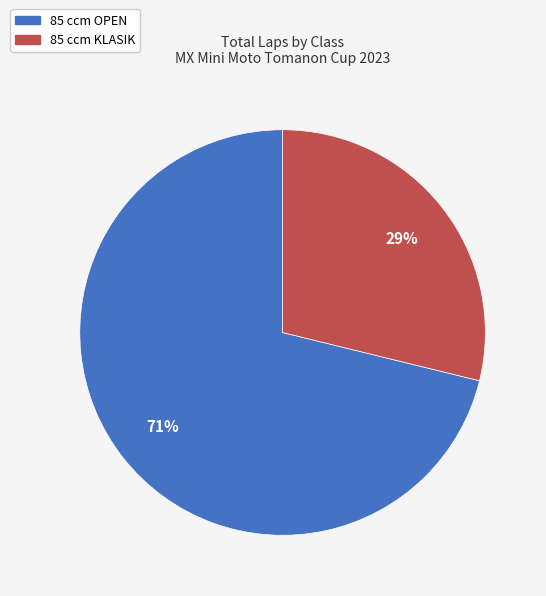

Is there any slice that represents more than half of the pie?

Yes